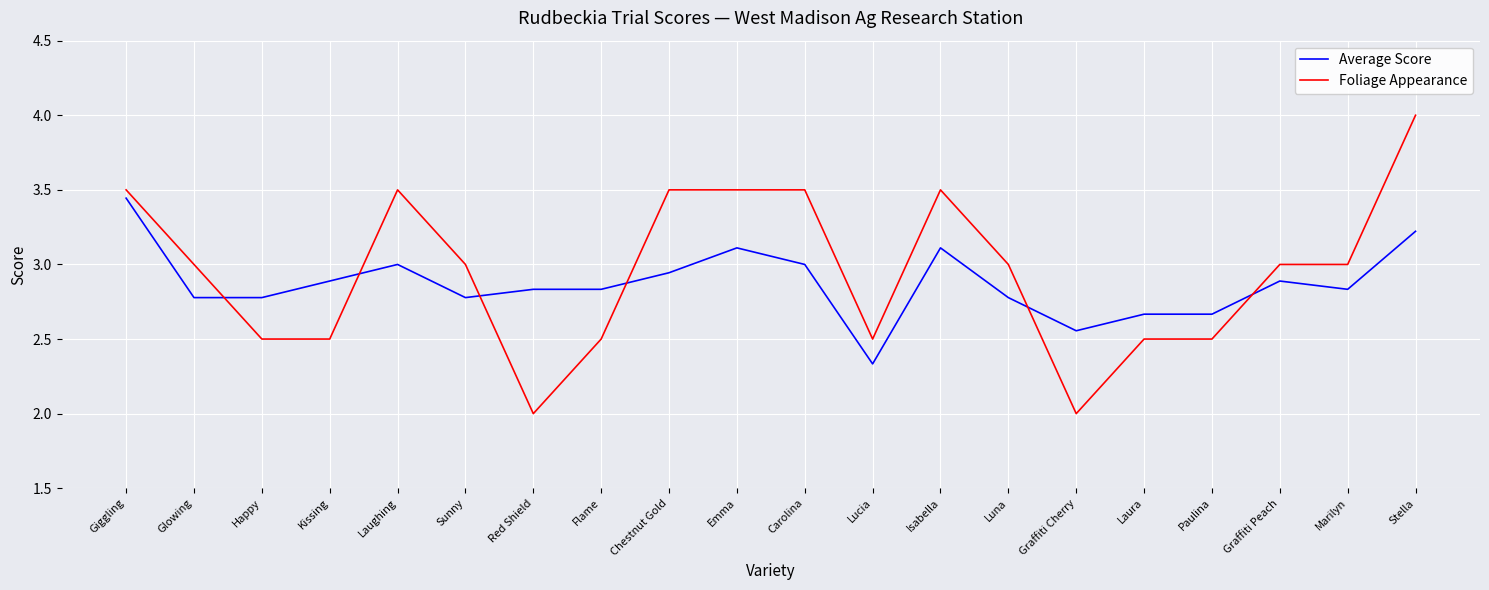

Which label corresponds to the largest value in the chart?

Stella